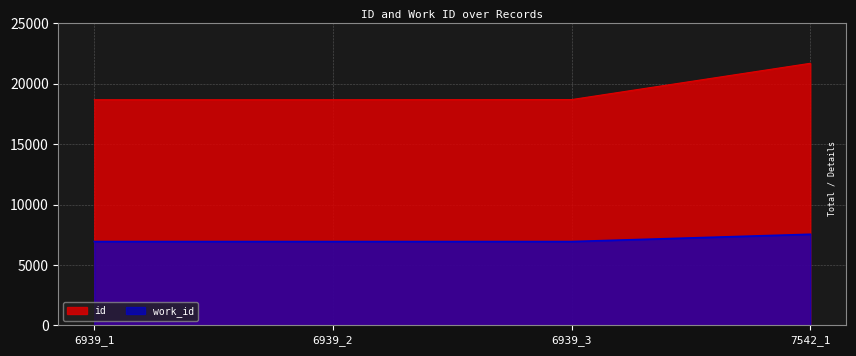

Which series has the largest total across all categories?

id